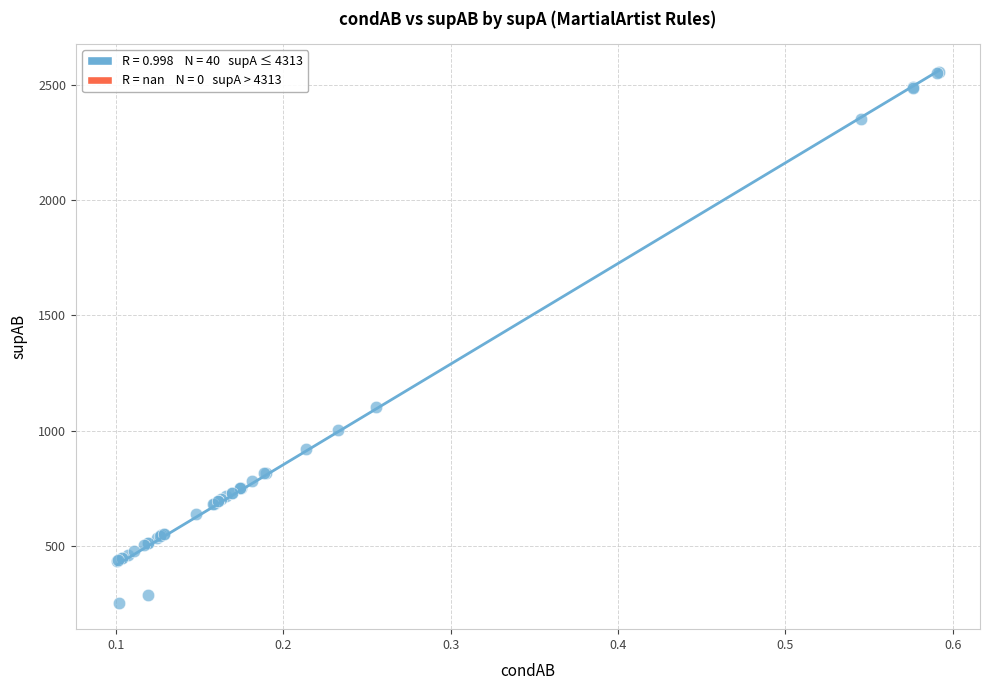

What Y value in the scatter plot is closest to 1405?

1101